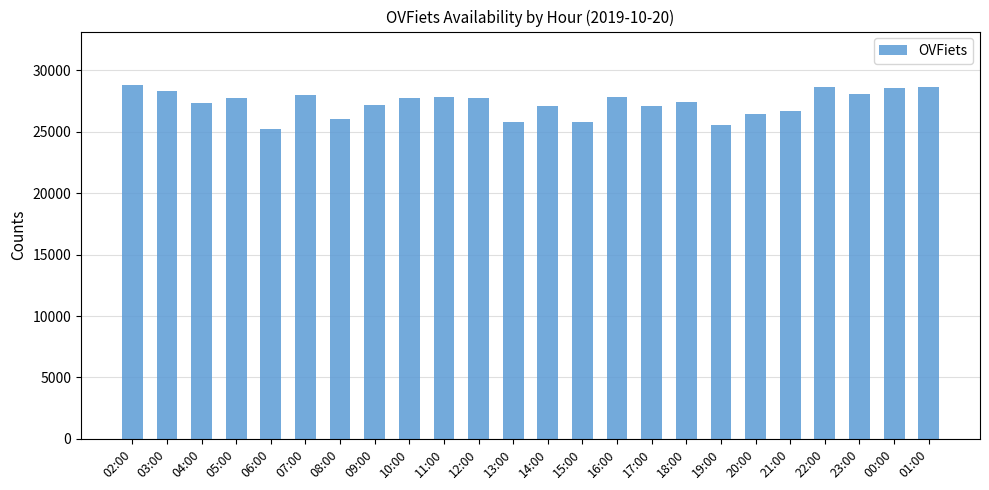

What is the difference between the second highest and second lowest values?

3118